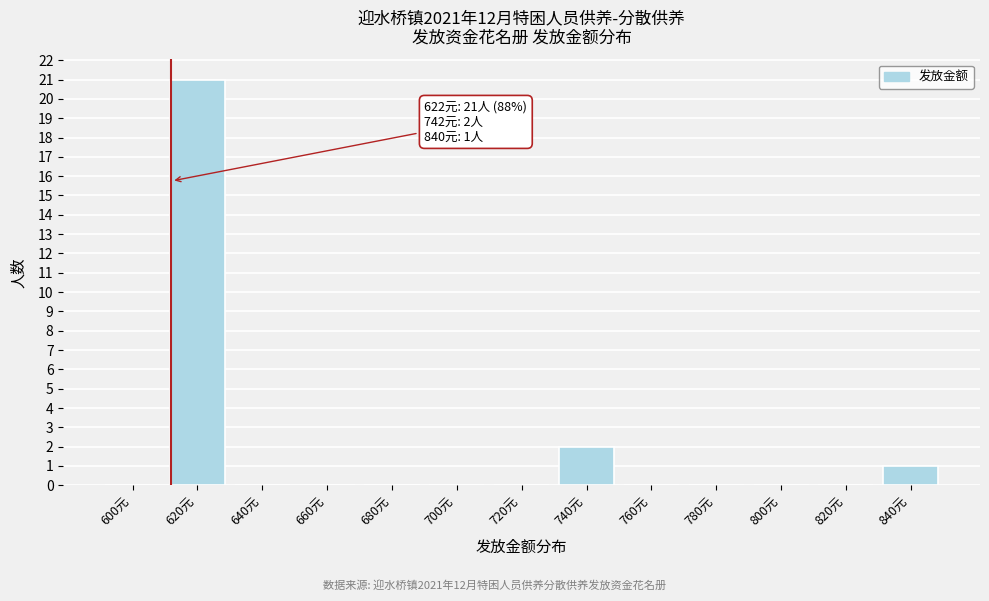

Reading right to left, transcribe all the data shown in this chart.

840元=1	820元=0	800元=0	780元=0	760元=0	740元=2	720元=0	700元=0	680元=0	660元=0	640元=0	620元=21	600元=0